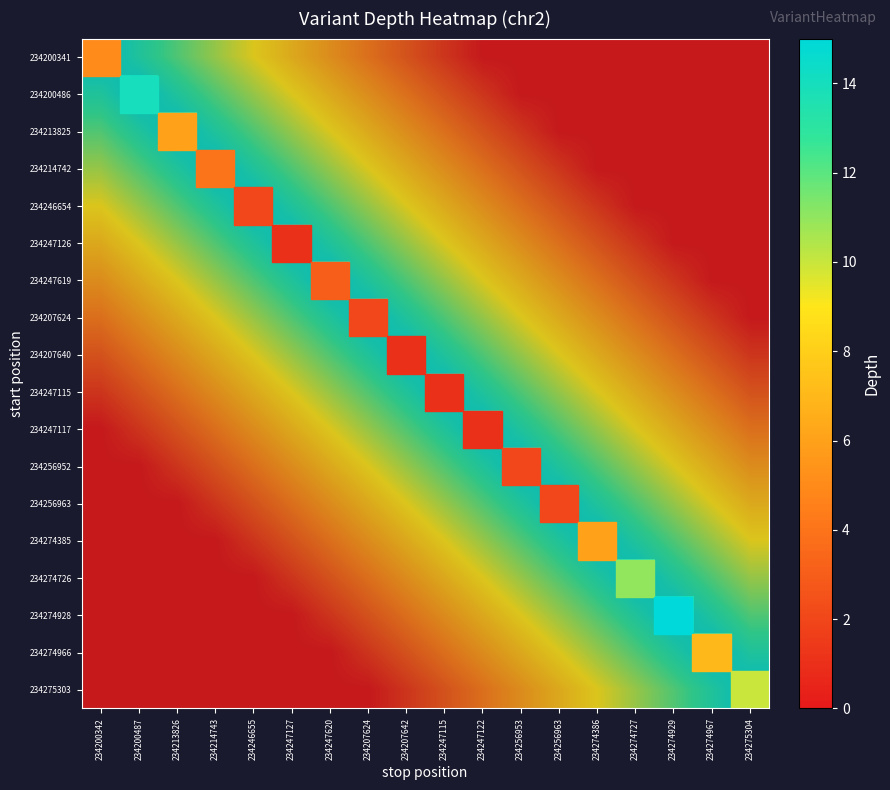

How many values in the 234247117 series exceed 9?

7